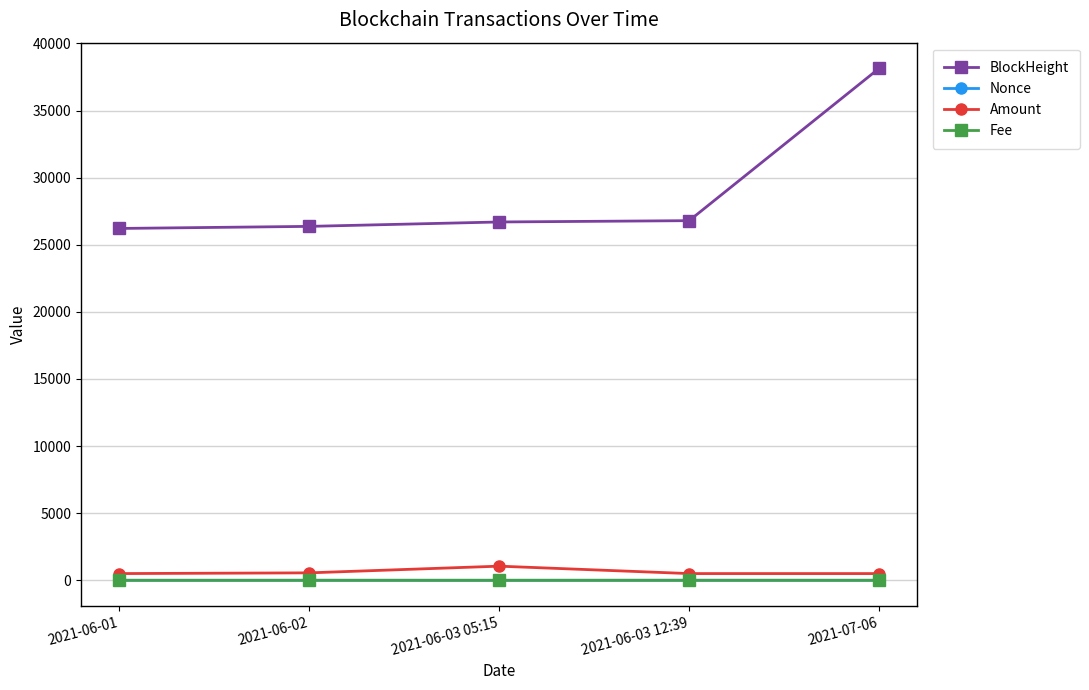

What is the maximum value shown in the chart?

38152.0